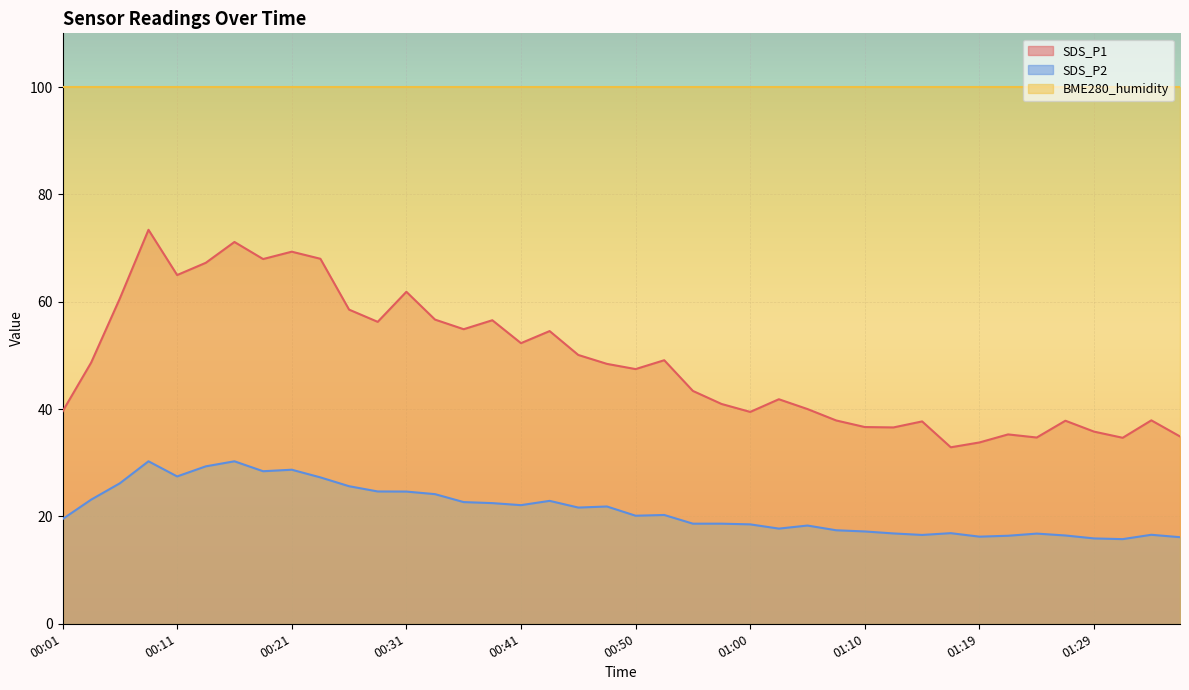

Which series has the widest spread of values?

SDS_P1